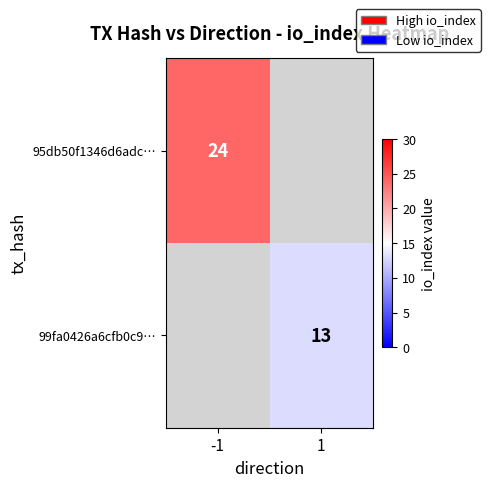

The 95db50f1346d6adc… series shows 24 at -1. True or false?

True